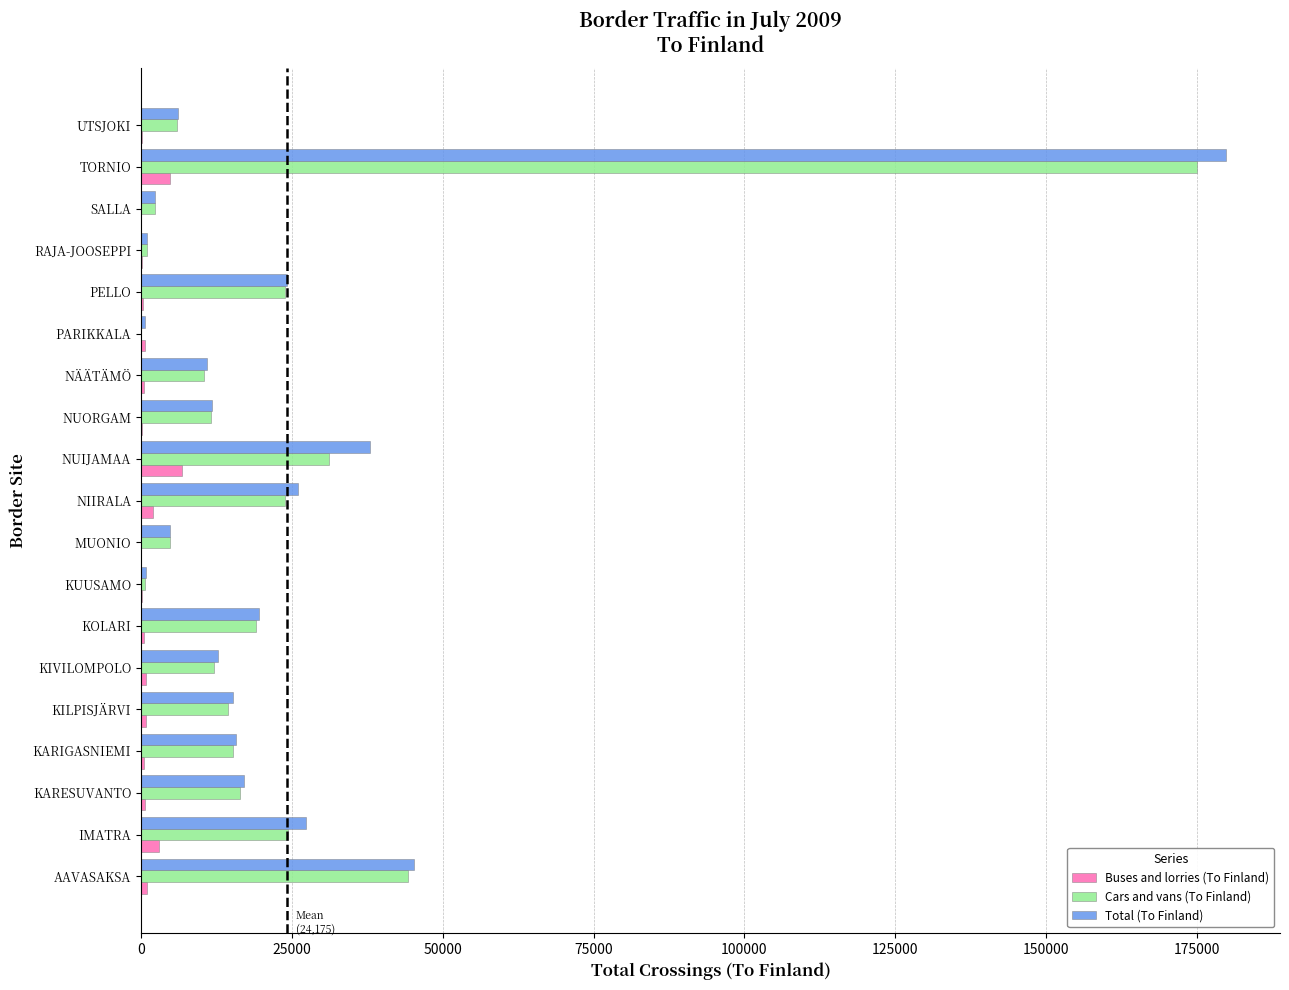

Which series has the largest range (max minus min)?

Total (To Finland)